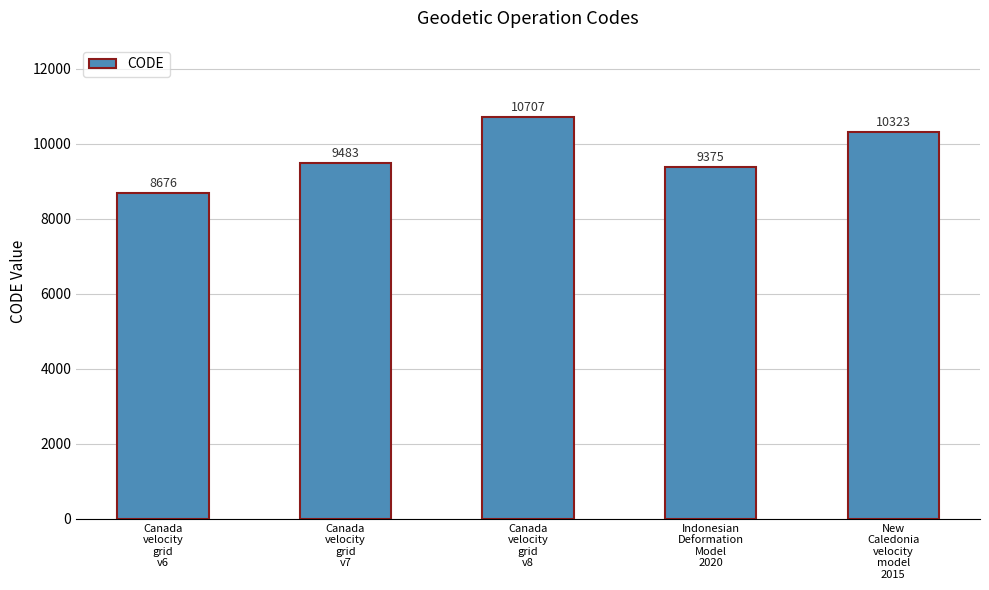

Are the bars horizontal?

No